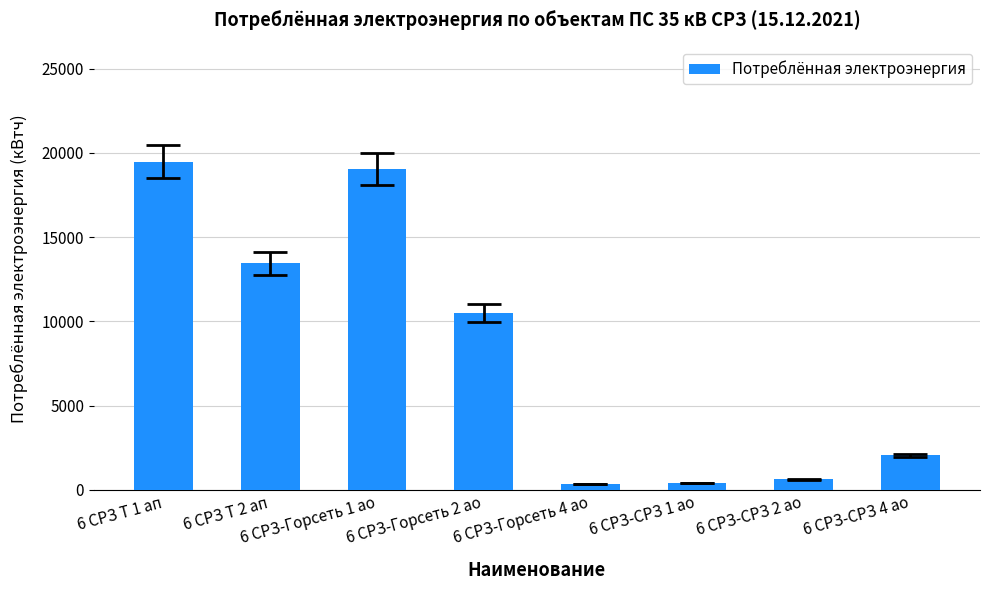

Is it true that the value at 6 СРЗ Т 2 ап is 19475.4?

False